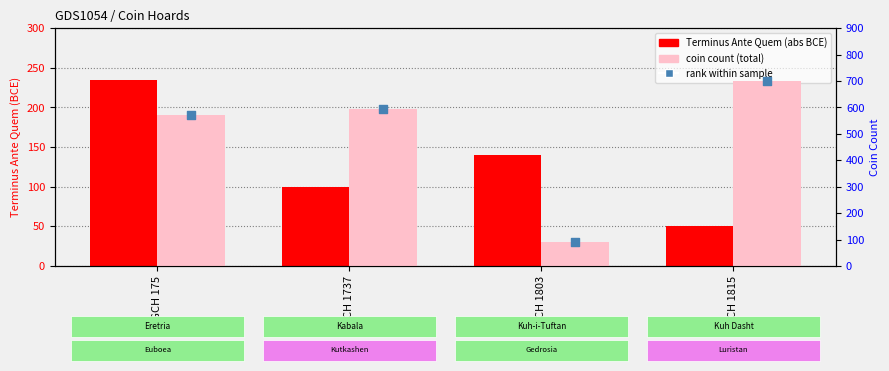

Which series has the largest Y range (max minus min)?

coin count (total)